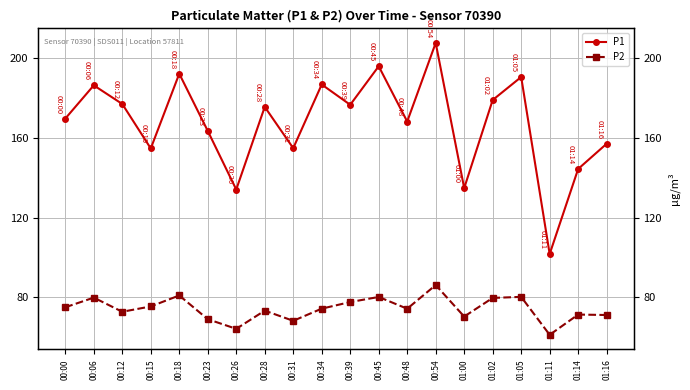

In P1, how many points are lower than both neighbors (excluding endpoints)?

7